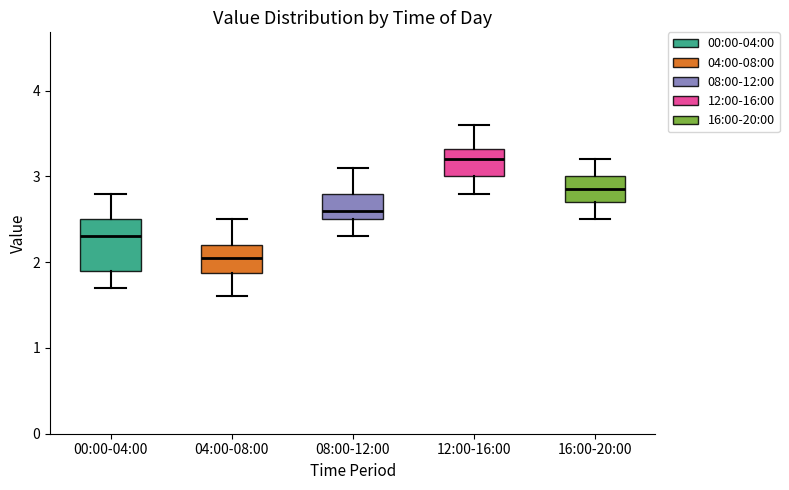

Reading left to right, read every box against the y-axis: the position of its median line, the range the box covers, and the ends of its whiskers. The values are not printed on the chart, so give them approximately, as read against the axis.

00:00-04:00: median 2.3, box 1.9 to 2.5, whiskers 1.7 to 2.8
04:00-08:00: median 2.1, box 1.9 to 2.2, whiskers 1.6 to 2.5
08:00-12:00: median 2.6, box 2.5 to 2.8, whiskers 2.3 to 3.1
12:00-16:00: median 3.2, box 3.0 to 3.3, whiskers 2.8 to 3.6
16:00-20:00: median 2.9, box 2.7 to 3.0, whiskers 2.5 to 3.2